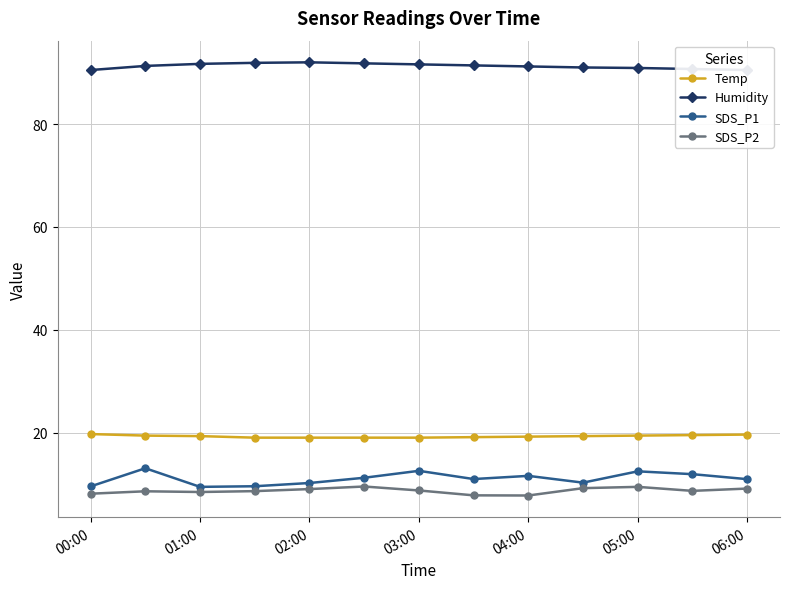

At 00:00, list the series in order from smallest to largest.

SDS_P2, SDS_P1, Temp, Humidity